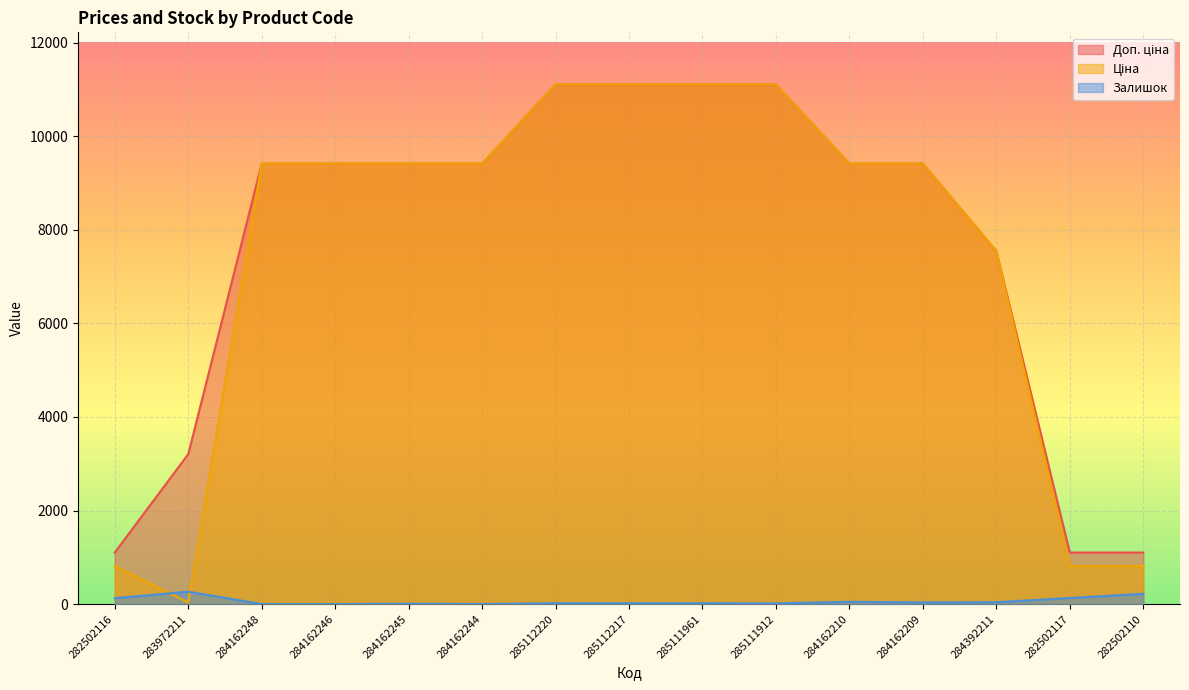

True or false: Залишок has a value of 219.0 at 282502110.

True